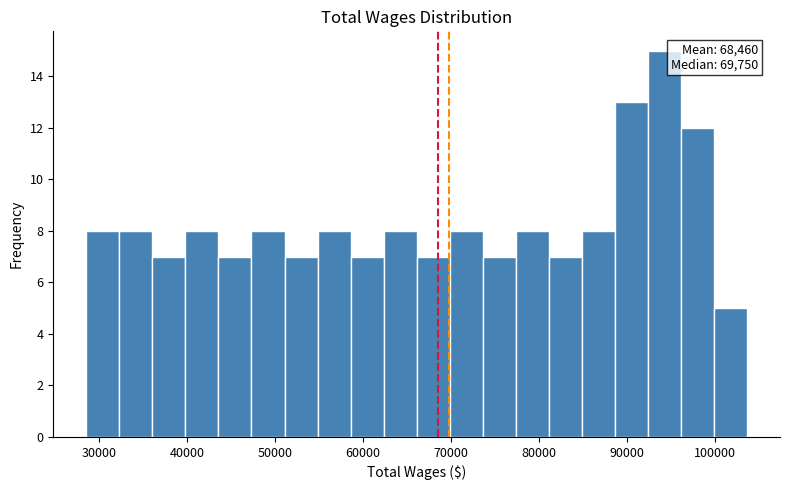

Read against the x-axis, roughly where is the centre of the tallest bar?

94000